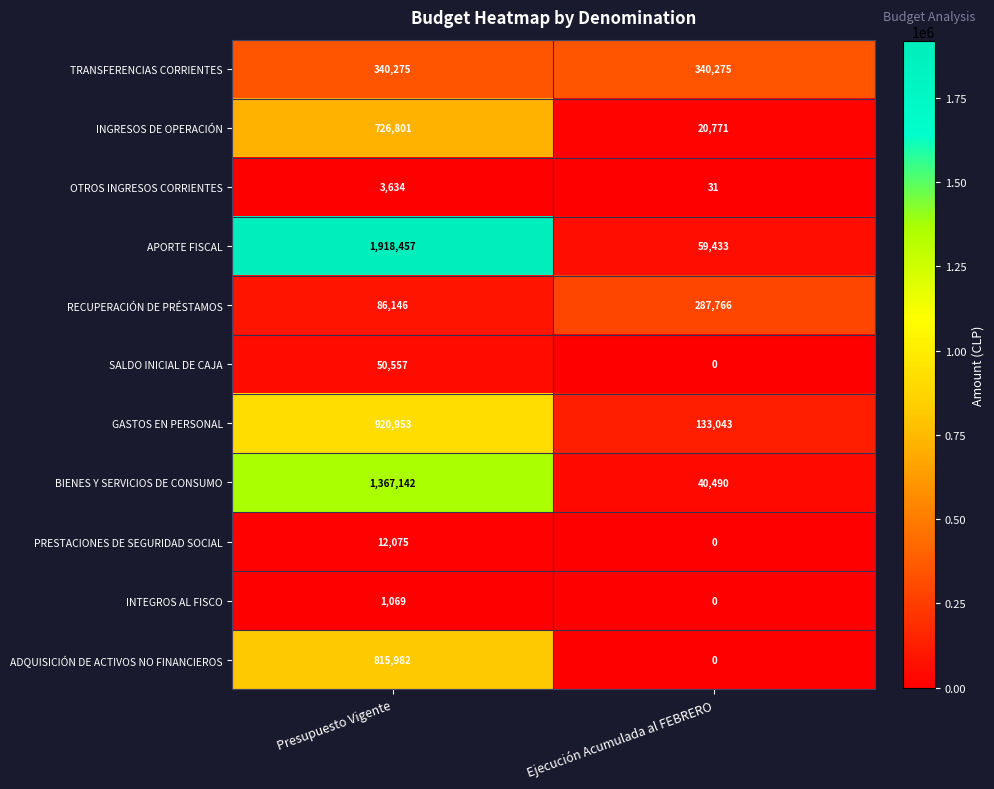

At which category does the chart reach its minimum across all series?

Ejecución Acumulada al FEBRERO